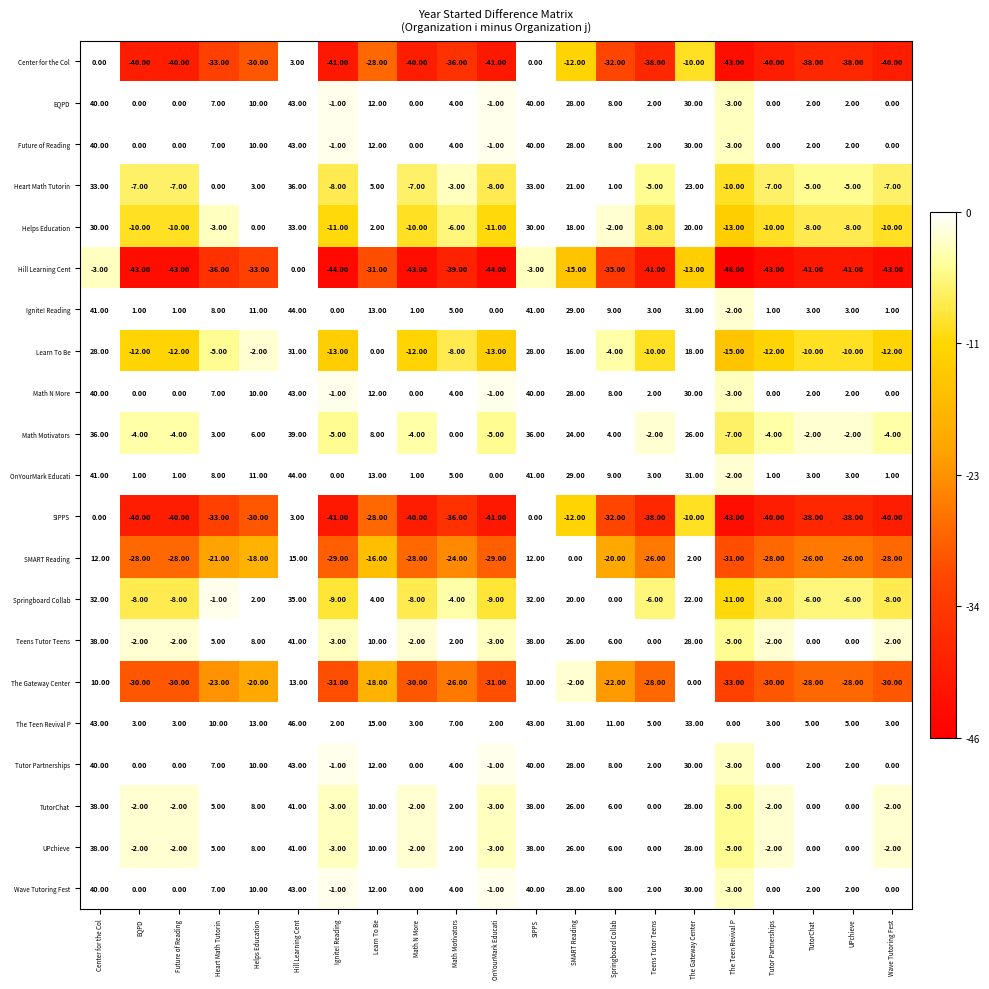

At which label does The Teen Revival P reach its minimum?

The Teen Revival P